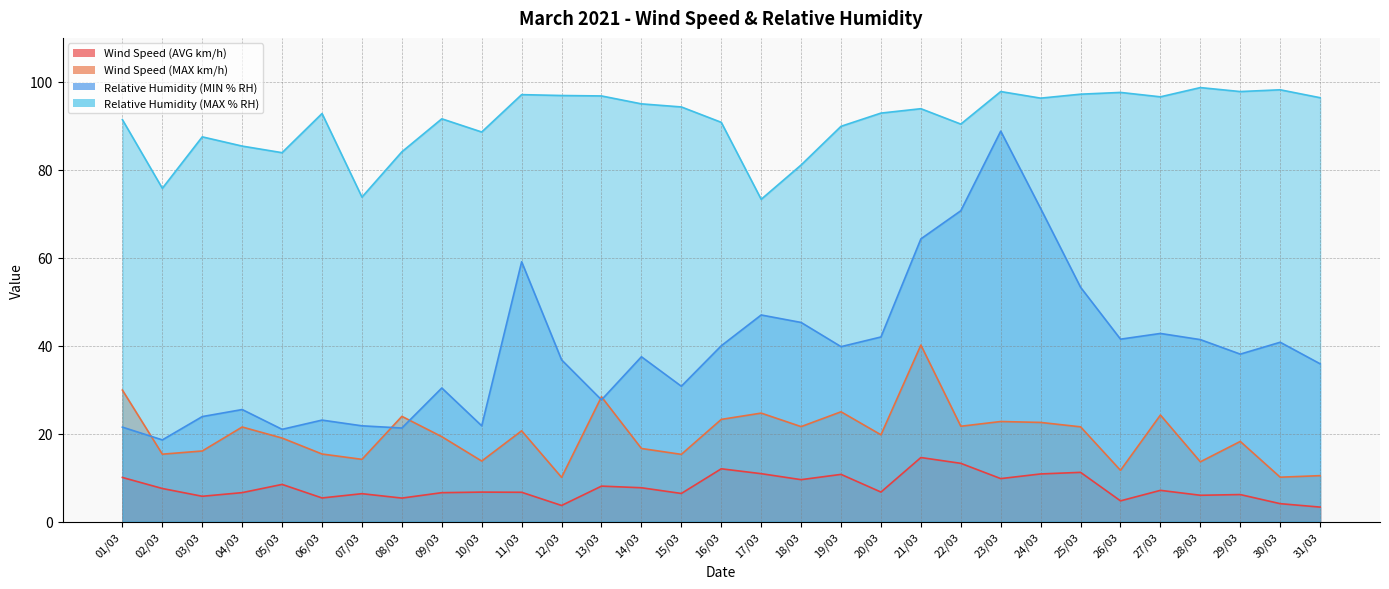

At which category does Wind Speed (AVG km/h) reach its first local valley?

03/03